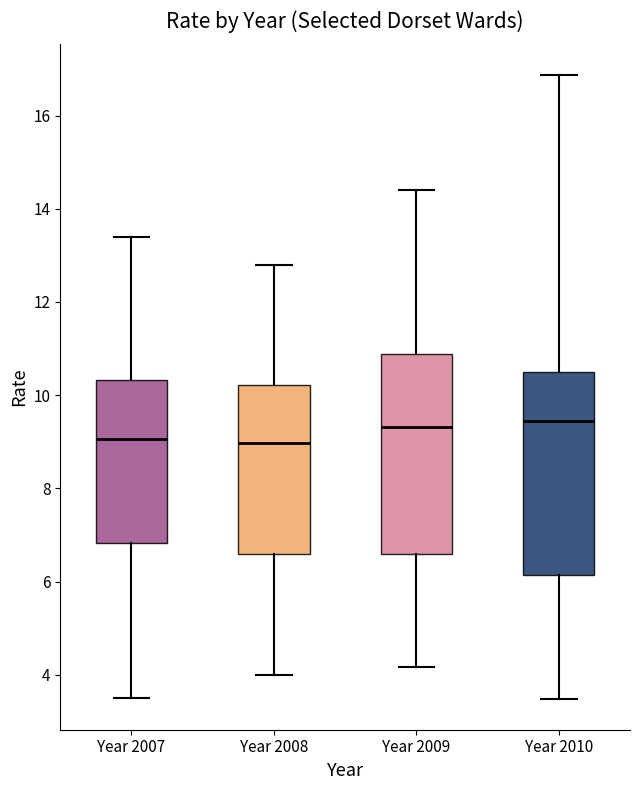

Reading left to right, read every box against the y-axis: the position of its median line, the range the box covers, and the ends of its whiskers. The values are not printed on the chart, so give them approximately, as read against the axis.

Year 2007: median 9.0, box 6.8 to 10.4, whiskers 3.4 to 13.4
Year 2008: median 9.0, box 6.6 to 10.2, whiskers 4.0 to 12.8
Year 2009: median 9.4, box 6.6 to 10.8, whiskers 4.2 to 14.4
Year 2010: median 9.4, box 6.2 to 10.6, whiskers 3.4 to 16.8